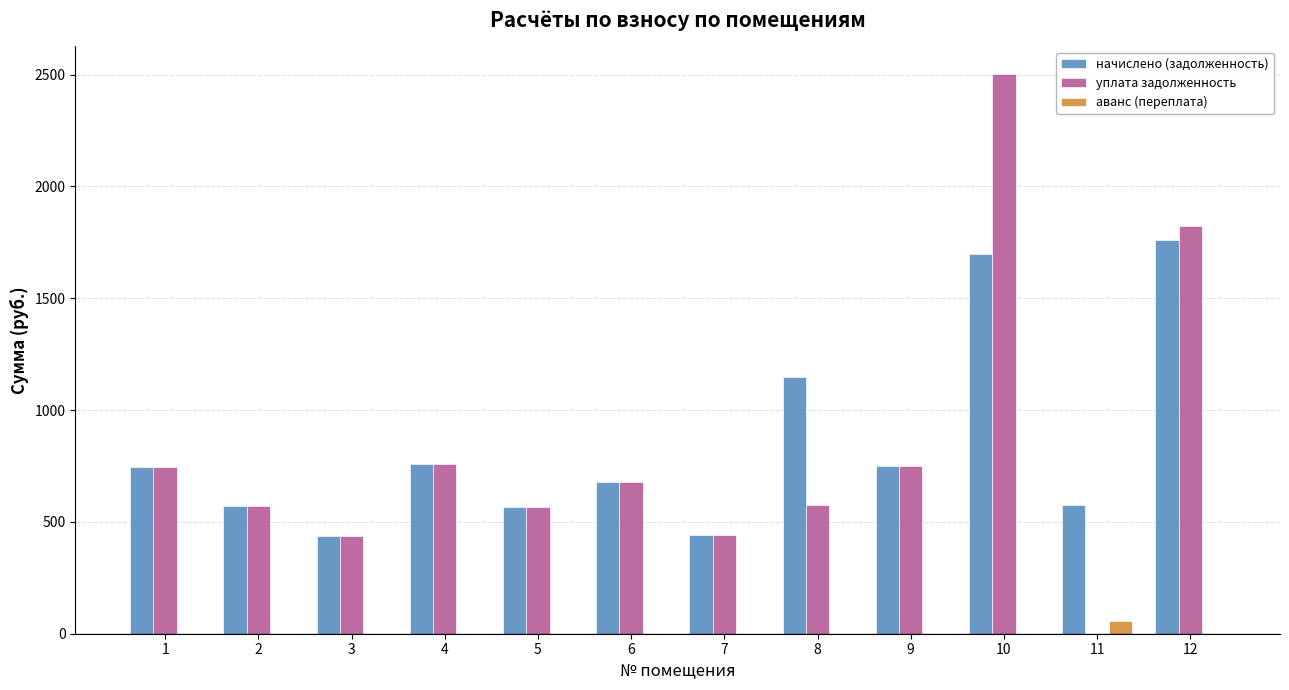

The value of уплата задолженность at 2 is 138.8. True or false?

False